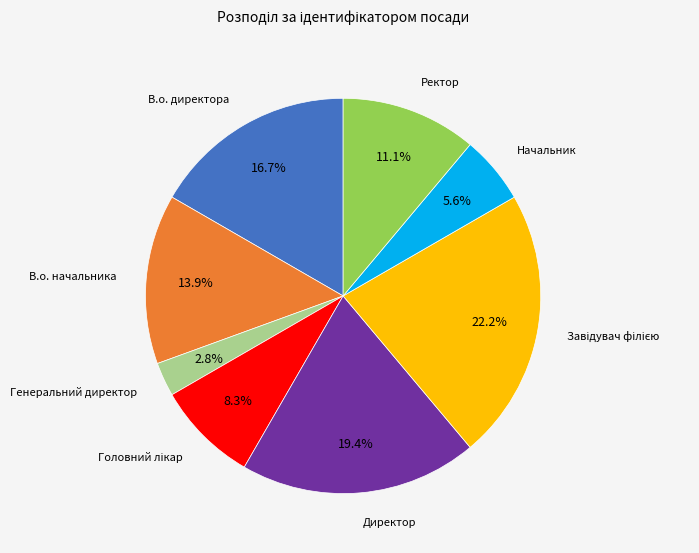

How many segments does this pie chart have?

8